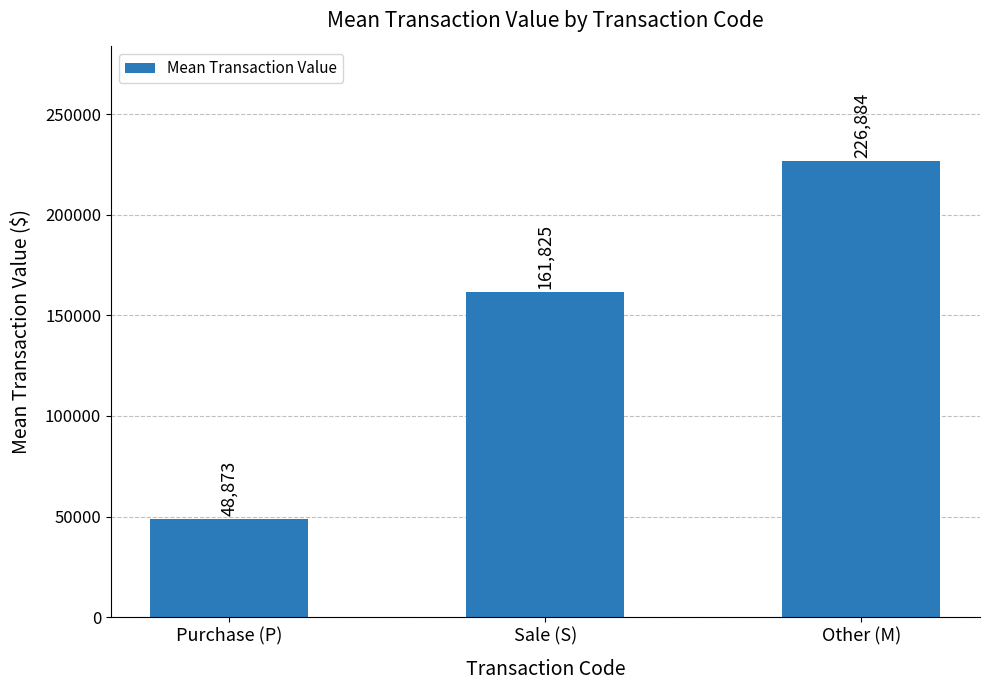

List the labels in order of value, largest first.

Other (M), Sale (S), Purchase (P)